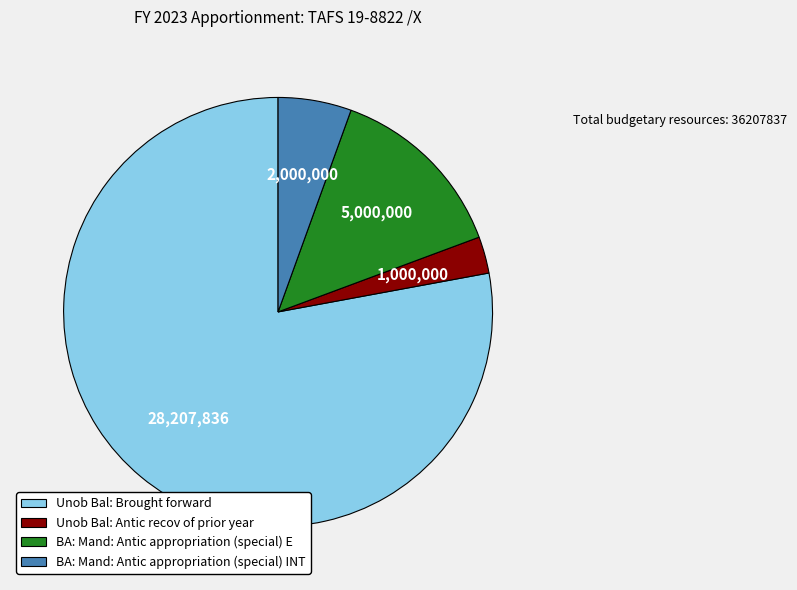

Which category has the smallest portion of the pie?

Unob Bal: Antic recov of prior year